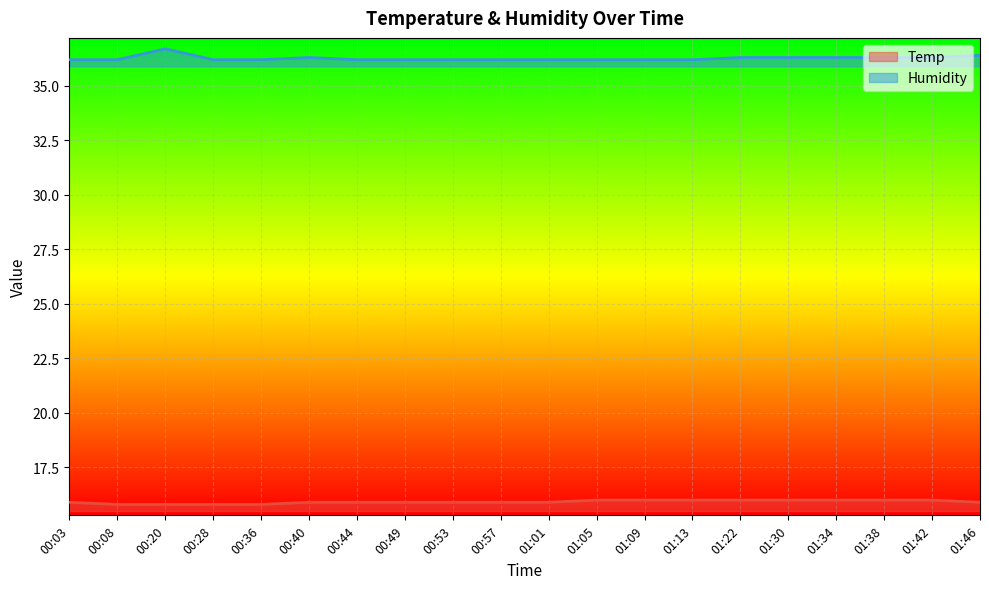

At which label does Temp reach its minimum?

00:08